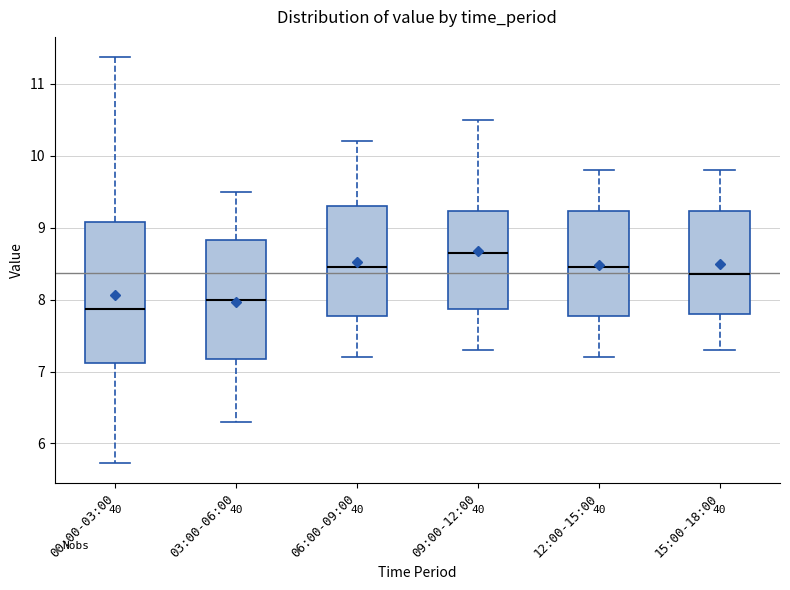

Where is the upper edge of the box for 06:00-09:00 on the y-axis? The values are not printed on the chart, so give them approximately, as read against the axis.

9.3